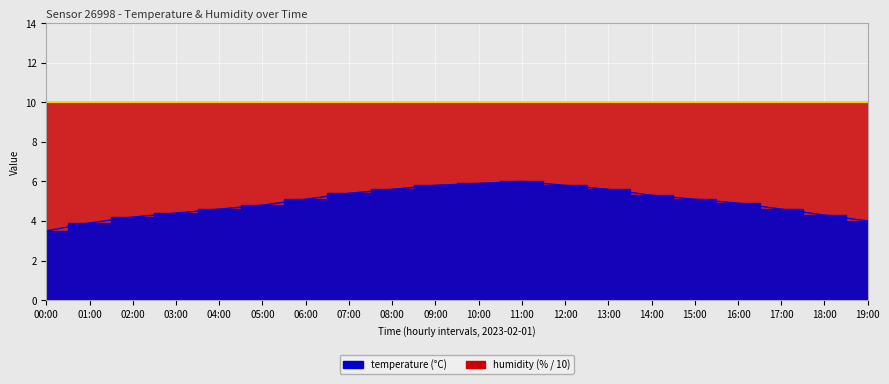

What is the difference between the maximum and second lowest values?

2.1